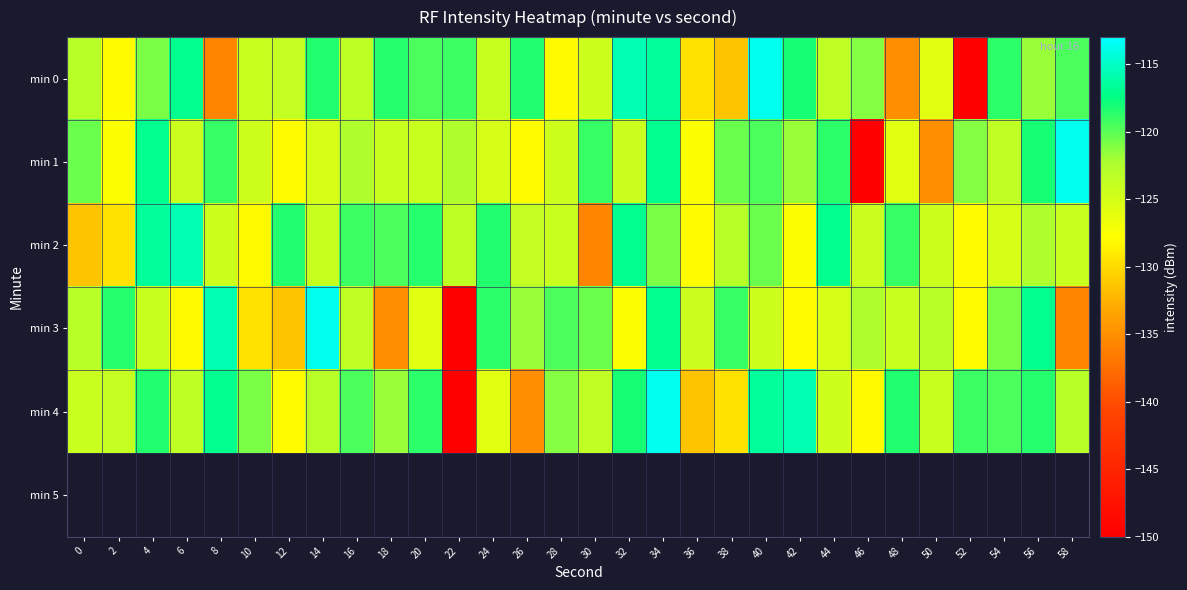

Reading right to left, what are all the values shown in this chart?

min 0: 58=-119.6	56=-121.8	54=-118.7	52=-150.0	50=-125.8	48=-135.0	46=-121.1	44=-123.6	42=-118.1	40=-113.6	38=-131.5	36=-129.6	34=-116.6	32=-115.7	30=-124.4	28=-128.1	26=-118.4	24=-124.0	22=-119.1	20=-119.5	18=-118.6	16=-123.5	14=-118.4	12=-123.9	10=-124.2	8=-135.7	6=-116.9	4=-120.9	2=-128.0	0=-123.0
min 1: 58=-113.6	56=-118.1	54=-123.6	52=-121.1	50=-135.0	48=-125.8	46=-150.0	44=-118.7	42=-121.8	40=-119.6	38=-120.4	36=-127.7	34=-117.0	32=-124.4	30=-119.1	28=-124.5	26=-127.9	24=-125.1	22=-122.4	20=-124.3	18=-124.3	16=-122.4	14=-125.1	12=-127.9	10=-124.5	8=-119.1	6=-124.4	4=-117.0	2=-127.7	0=-120.4
min 2: 58=-124.3	56=-122.4	54=-125.1	52=-127.9	50=-124.5	48=-119.1	46=-124.4	44=-117.0	42=-127.7	40=-120.4	38=-123.0	36=-128.0	34=-120.9	32=-116.9	30=-135.7	28=-124.2	26=-123.9	24=-118.4	22=-123.5	20=-118.6	18=-119.5	16=-119.1	14=-124.0	12=-118.4	10=-128.1	8=-124.4	6=-115.7	4=-116.6	2=-129.6	0=-131.5
min 3: 58=-135.7	56=-116.9	54=-120.9	52=-128.0	50=-123.0	48=-124.3	46=-122.4	44=-125.1	42=-127.9	40=-124.5	38=-119.1	36=-124.4	34=-117.0	32=-127.7	30=-120.4	28=-119.6	26=-121.8	24=-118.7	22=-150.0	20=-125.8	18=-135.0	16=-123.6	14=-113.6	12=-131.5	10=-129.6	8=-115.7	6=-128.1	4=-124.0	2=-118.6	0=-123.0
min 4: 58=-123.0	56=-118.6	54=-119.5	52=-119.1	50=-124.0	48=-118.4	46=-128.1	44=-124.4	42=-115.7	40=-116.6	38=-129.6	36=-131.5	34=-113.6	32=-118.1	30=-123.6	28=-121.1	26=-135.0	24=-125.8	22=-150.0	20=-118.7	18=-121.8	16=-119.6	14=-123.0	12=-128.0	10=-120.9	8=-116.9	6=-123.5	4=-118.4	2=-123.9	0=-124.2